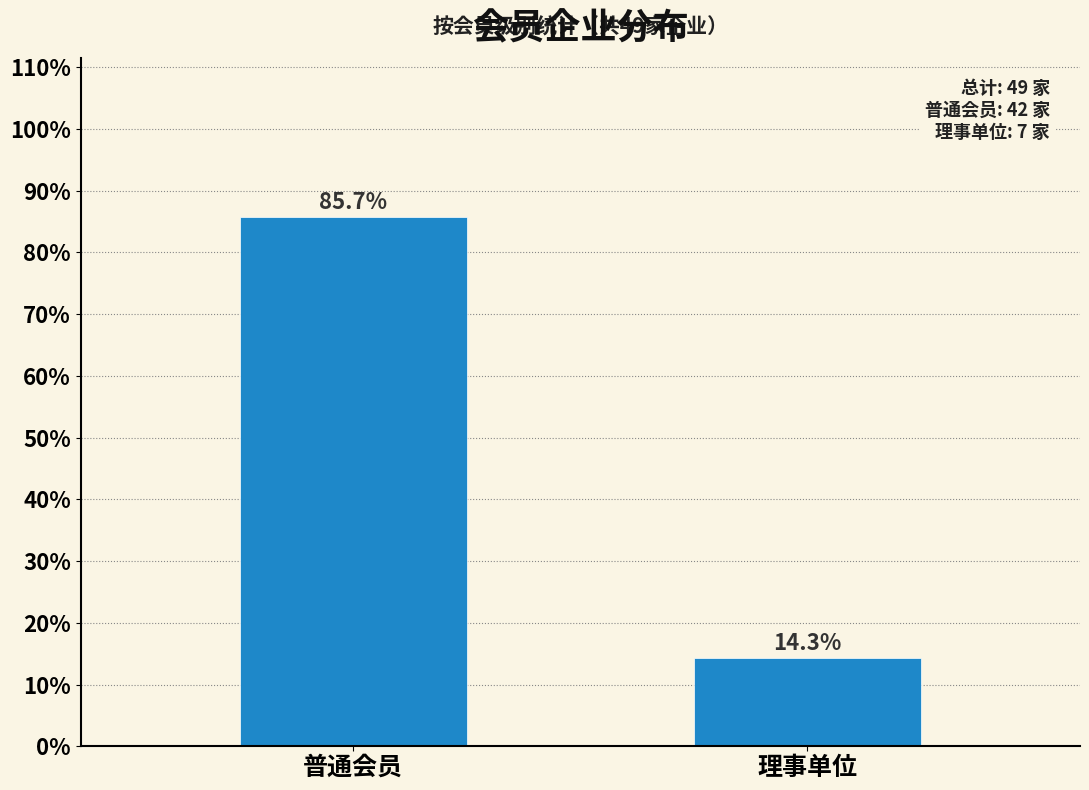

Reading left to right, extract all data points from this chart.

85.7	14.3